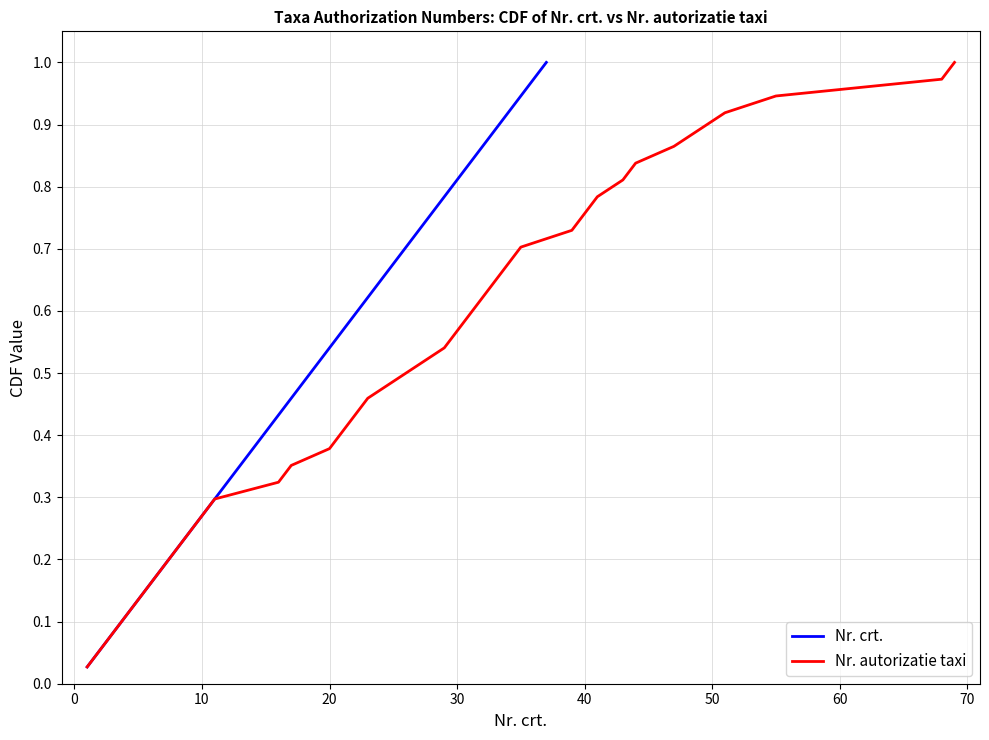

True or false: Nr. autorizatie taxi and Nr. crt. intersect in this chart.

False